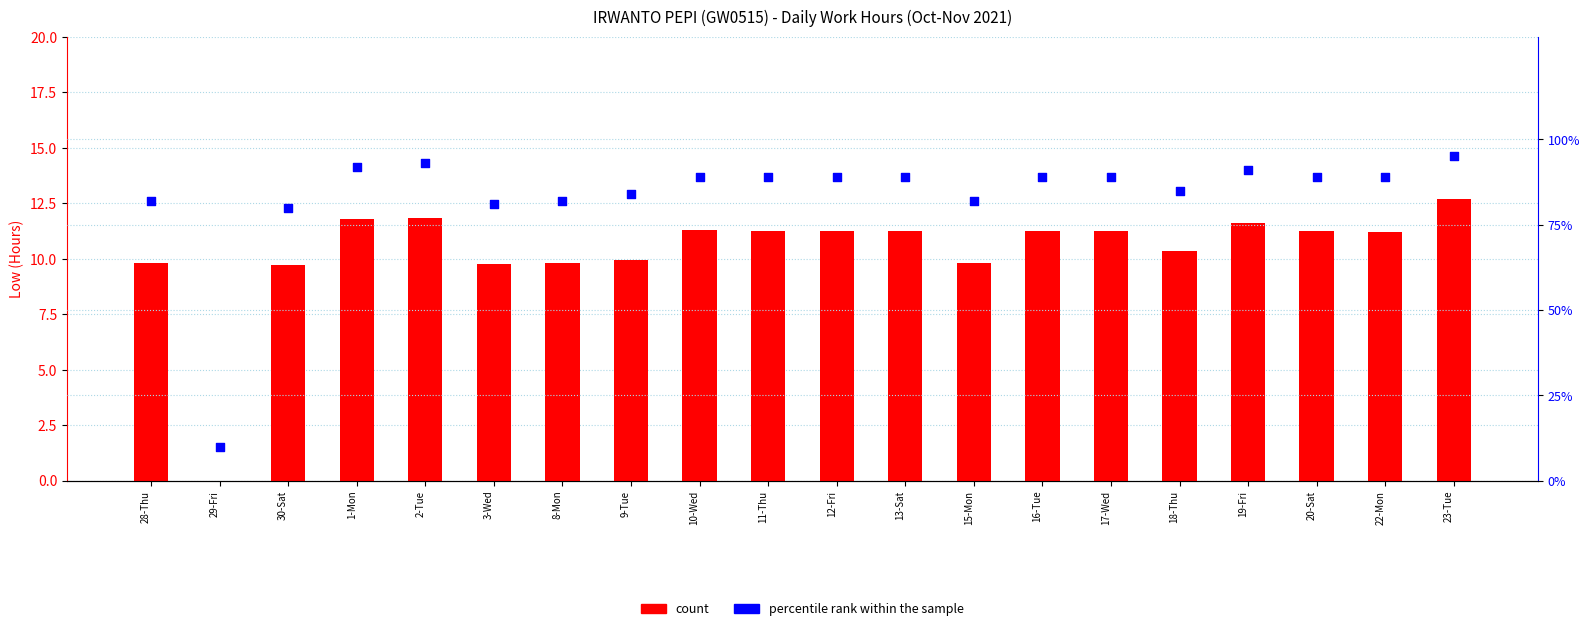

At which category is the sum across all series the highest?

23-Tue